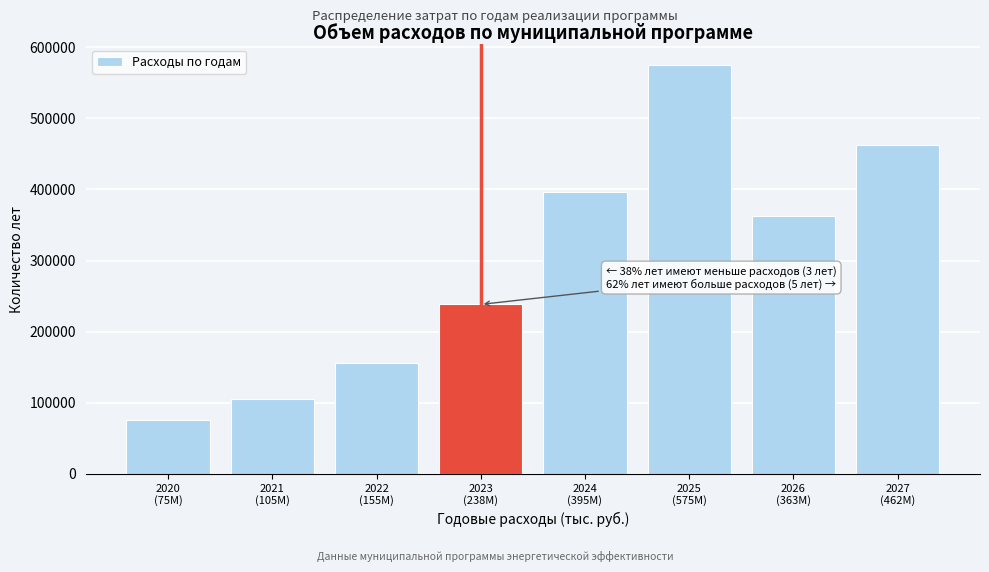

Reading right to left, extract all data points from this chart.

462463.0	363165.0	575271.7	395962.9	238321.0	155900.0	105270.7	75873.5